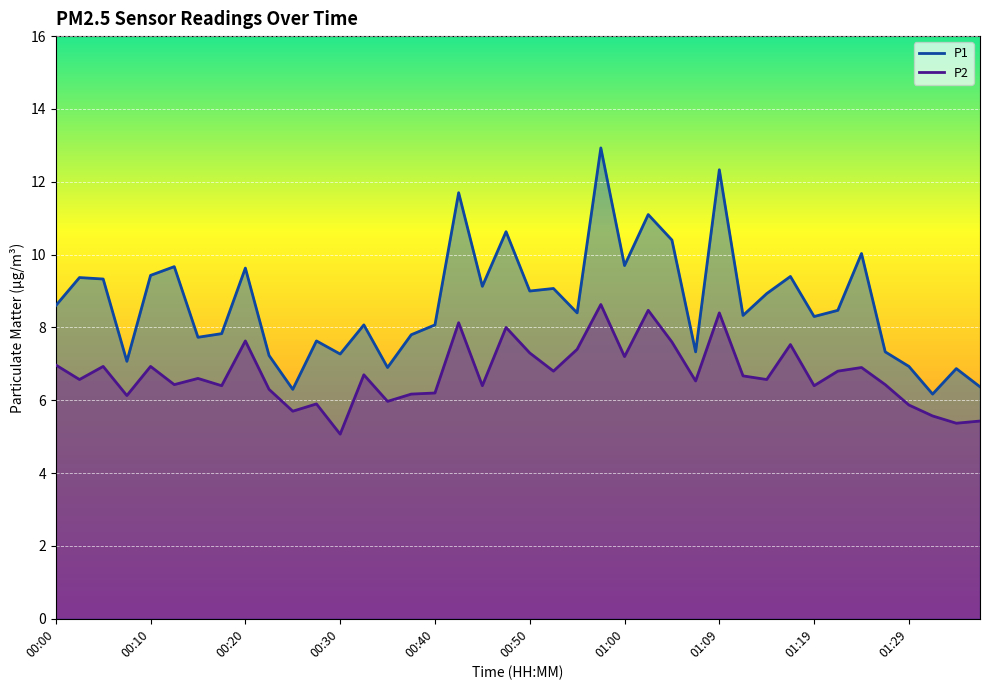

True or false: P1 has more than 1 points higher than both neighbors.

True